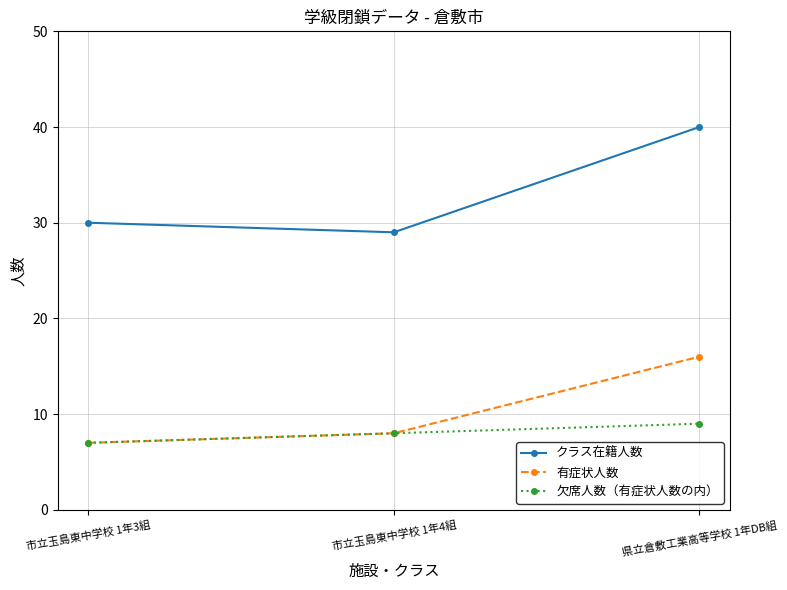

What is the approximate value of 有症状人数 at 県立倉敷工業高等学校 1年DB組?

16